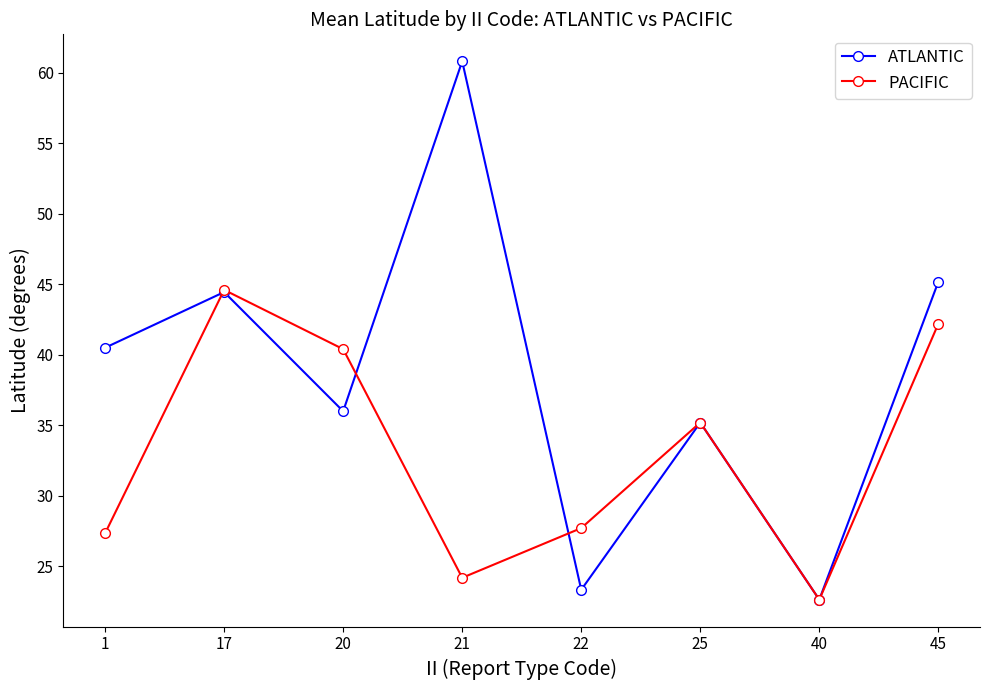

List the series in order of their peak value, lowest first.

PACIFIC, ATLANTIC